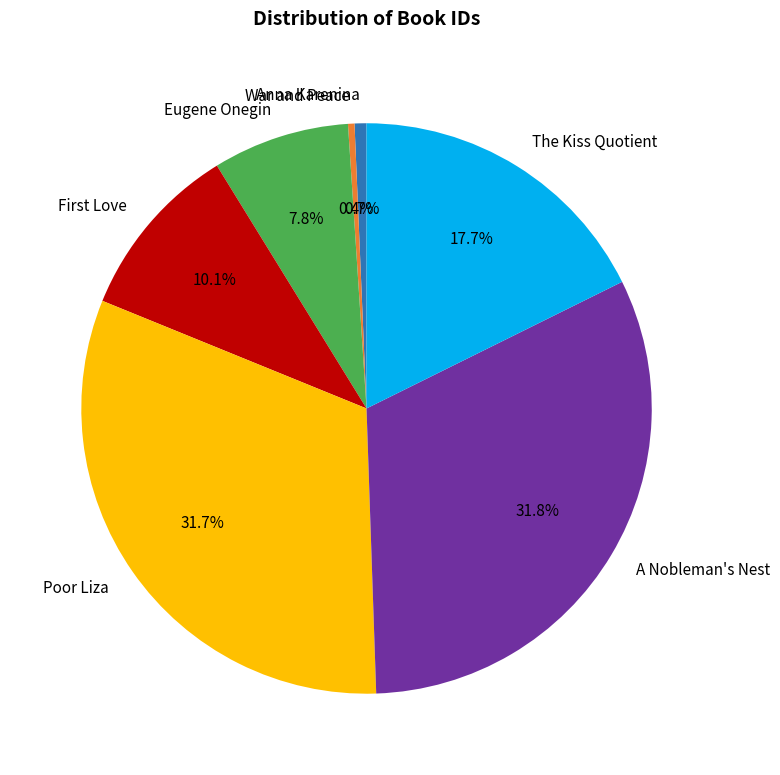

What is the total percentage of A Nobleman's Nest and War and Peace?

32.1%